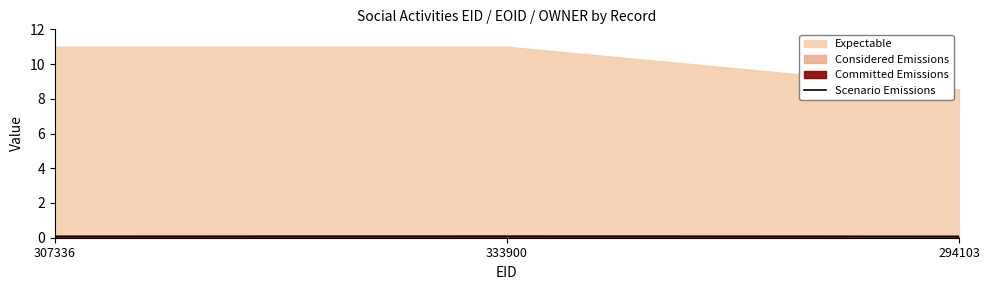

At which category does the chart reach its peak across all series?

333900